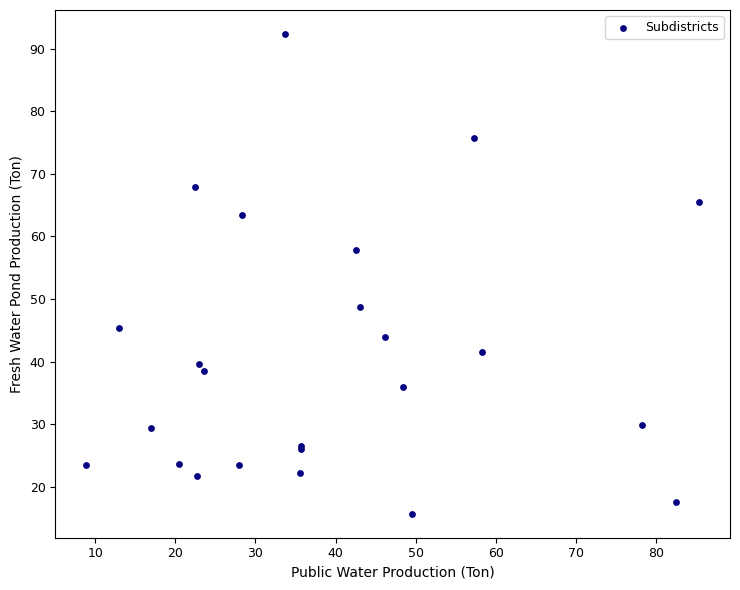

What Y value in the scatter plot is closest to 54?

57.8